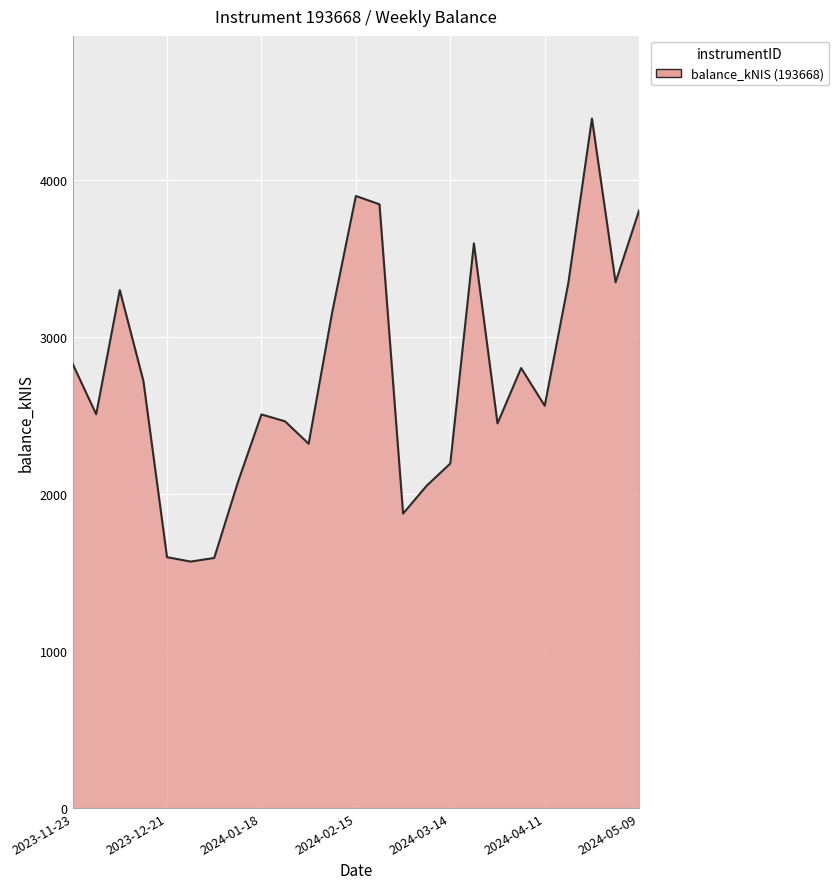

What is the maximum value shown in the chart?

4388.0